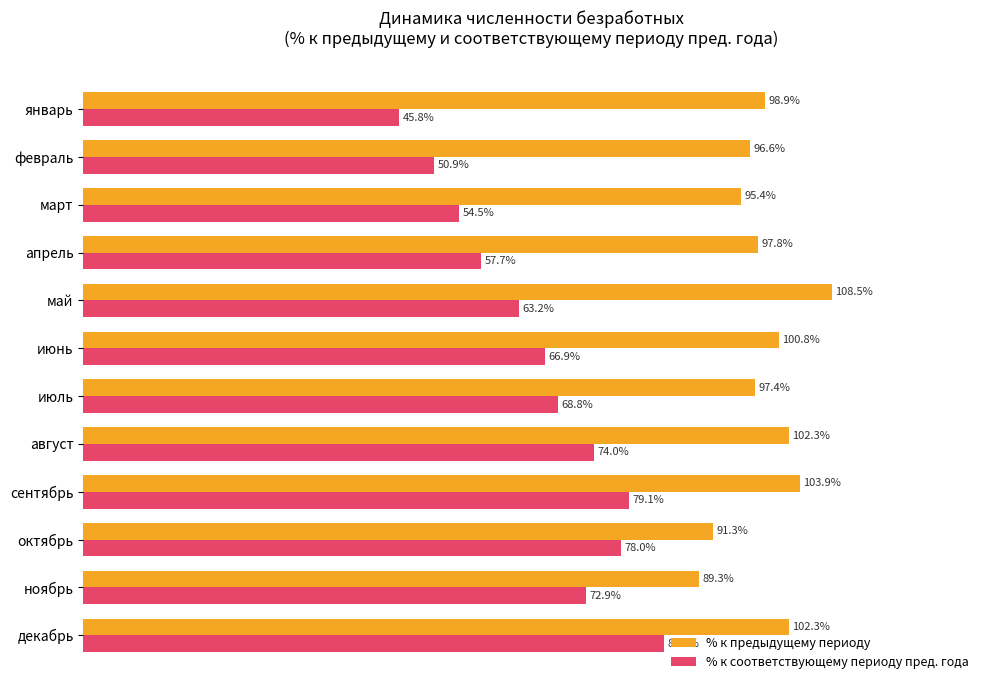

Is the value of % к соответствующему периоду пред. года at январь greater than the value of % к предыдущему периоду at ноябрь?

No